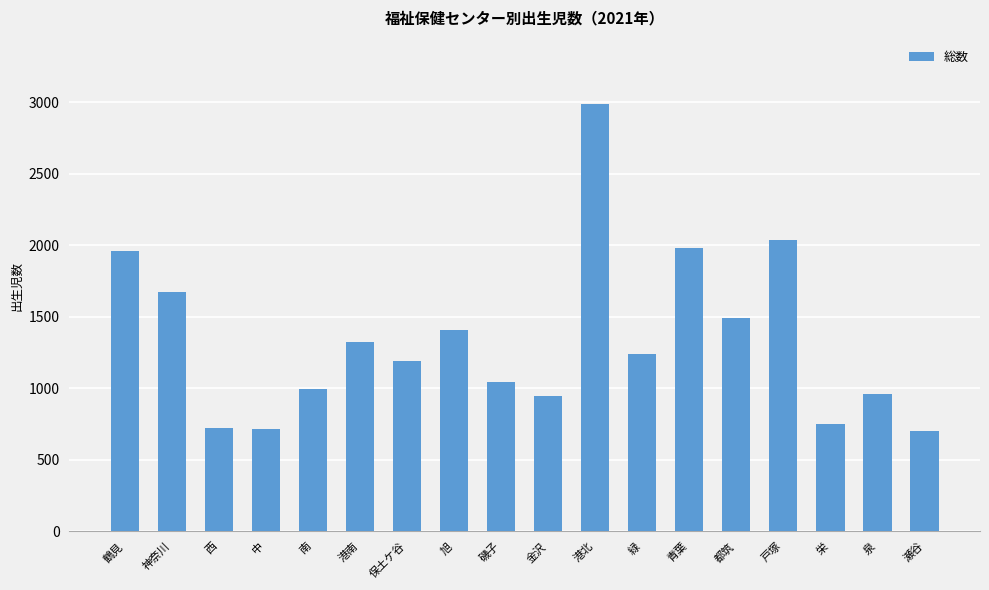

What is the average value?

1341